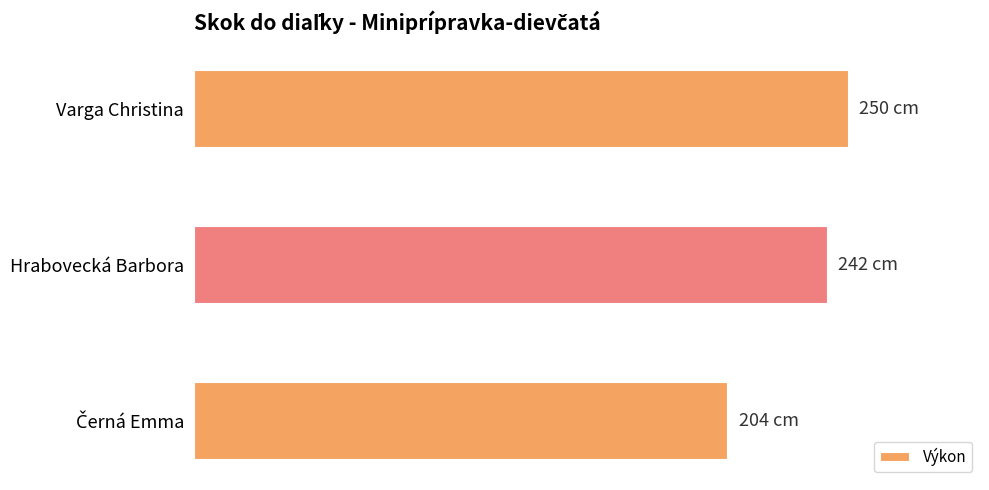

What is the greatest value displayed?

250